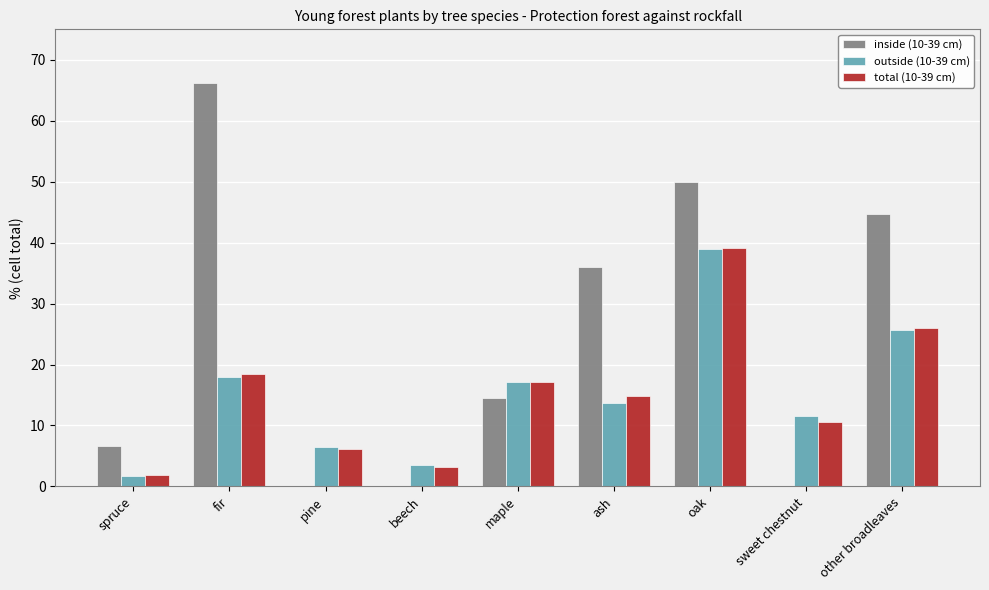

What is the sum of all outside (10-39 cm) values?

136.8